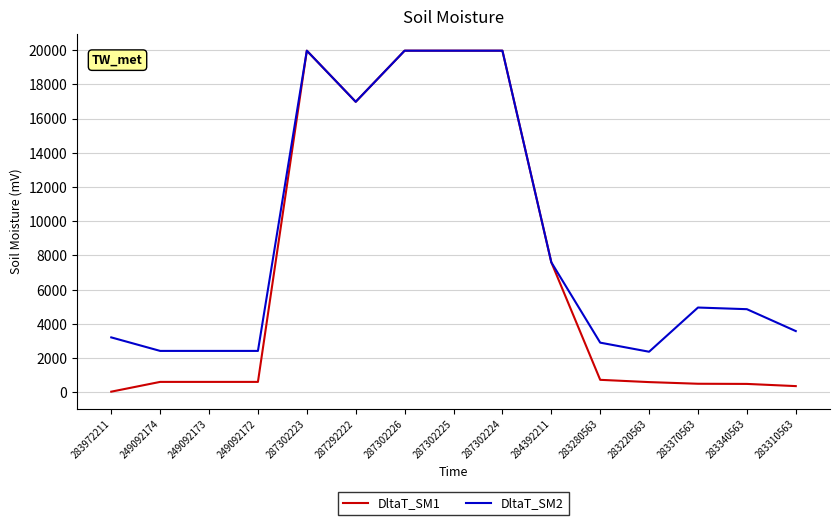

True or false: DltaT_SM1 has a value of 16976.3 at 287292222.

True